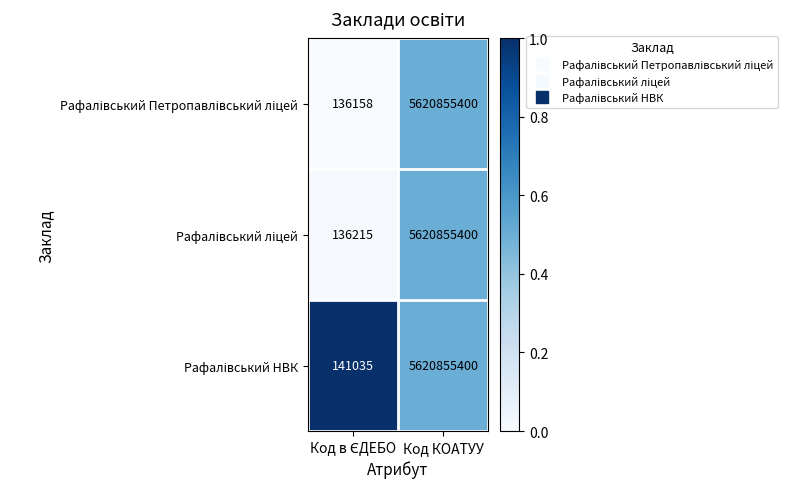

What is the total value across all series at Код КОАТУУ?

16862566200